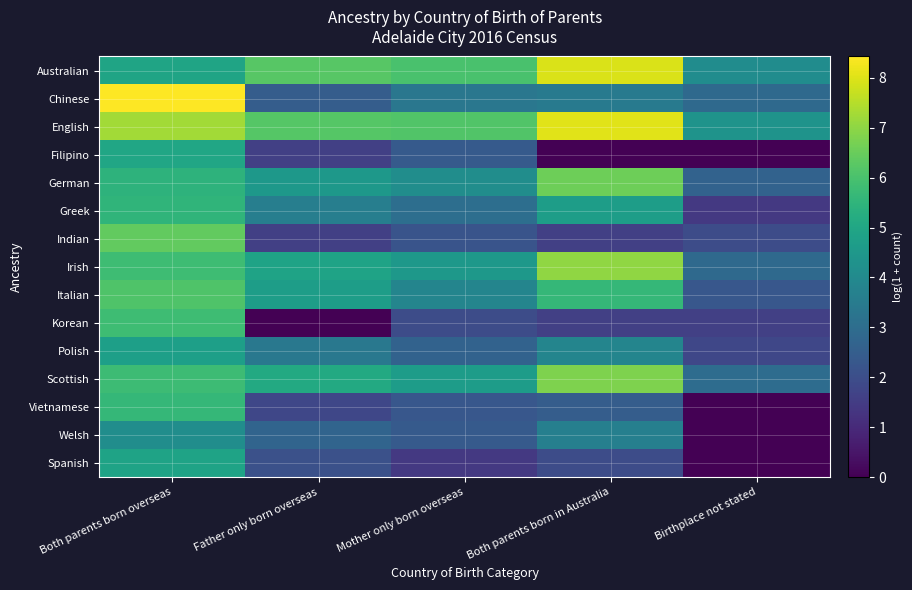

Reading left to right, list all the values displayed in this chart.

Australian: Both parents born overseas=4.9	Father only born overseas=6.2	Mother only born overseas=6.0	Both parents born in Australia=8.0	Birthplace not stated=4.1
Chinese: Both parents born overseas=8.4	Father only born overseas=2.5	Mother only born overseas=3.3	Both parents born in Australia=3.4	Birthplace not stated=2.9
English: Both parents born overseas=7.2	Father only born overseas=6.2	Mother only born overseas=6.1	Both parents born in Australia=8.0	Birthplace not stated=4.3
Filipino: Both parents born overseas=5.0	Father only born overseas=1.6	Mother only born overseas=2.4	Both parents born in Australia=0.0	Birthplace not stated=0.0
German: Both parents born overseas=5.5	Father only born overseas=4.5	Mother only born overseas=4.1	Both parents born in Australia=6.6	Birthplace not stated=2.6
Greek: Both parents born overseas=5.5	Father only born overseas=3.6	Mother only born overseas=3.0	Both parents born in Australia=4.7	Birthplace not stated=1.4
Indian: Both parents born overseas=6.4	Father only born overseas=1.6	Mother only born overseas=2.2	Both parents born in Australia=1.6	Birthplace not stated=1.9
Irish: Both parents born overseas=5.8	Father only born overseas=4.9	Mother only born overseas=4.5	Both parents born in Australia=7.0	Birthplace not stated=2.9
Italian: Both parents born overseas=6.1	Father only born overseas=4.7	Mother only born overseas=3.9	Both parents born in Australia=5.6	Birthplace not stated=2.3
Korean: Both parents born overseas=5.8	Father only born overseas=0.0	Mother only born overseas=1.9	Both parents born in Australia=1.6	Birthplace not stated=1.6
Polish: Both parents born overseas=4.8	Father only born overseas=3.4	Mother only born overseas=2.6	Both parents born in Australia=3.8	Birthplace not stated=1.8
Scottish: Both parents born overseas=5.8	Father only born overseas=5.1	Mother only born overseas=4.7	Both parents born in Australia=6.8	Birthplace not stated=3.0
Vietnamese: Both parents born overseas=5.6	Father only born overseas=1.8	Mother only born overseas=2.3	Both parents born in Australia=2.5	Birthplace not stated=0.0
Welsh: Both parents born overseas=4.1	Father only born overseas=2.7	Mother only born overseas=2.4	Both parents born in Australia=3.6	Birthplace not stated=0.0
Spanish: Both parents born overseas=4.9	Father only born overseas=2.1	Mother only born overseas=1.4	Both parents born in Australia=1.9	Birthplace not stated=0.0